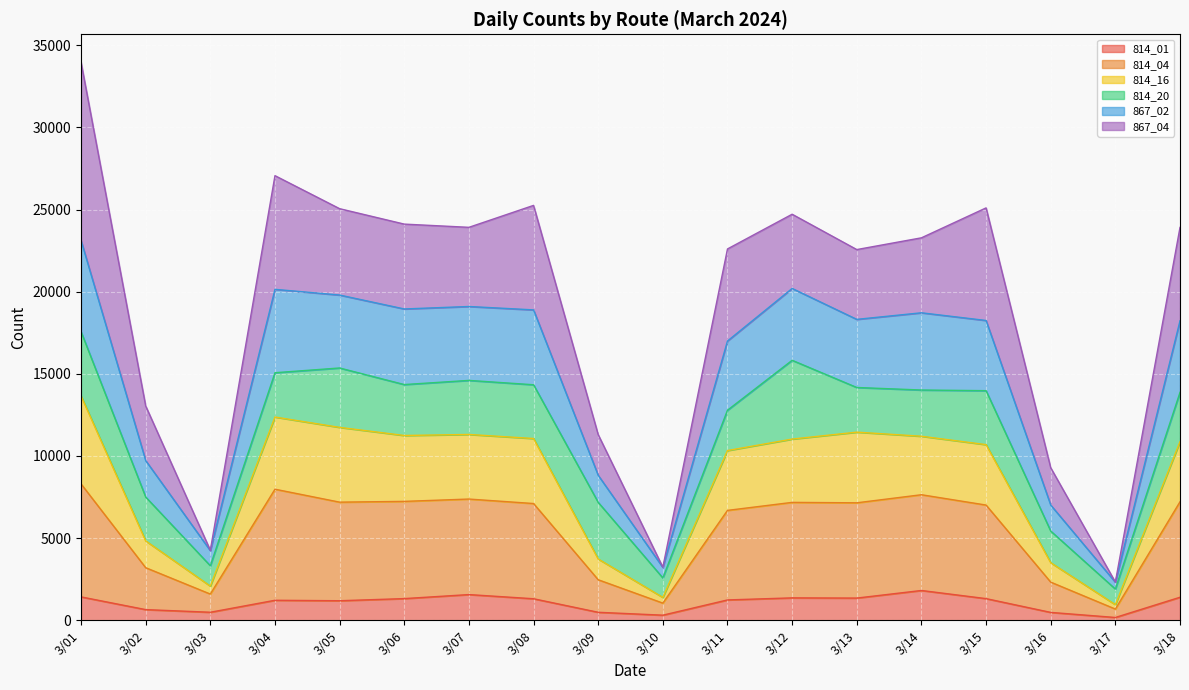

At which category is the sum across all series the highest?

3/01